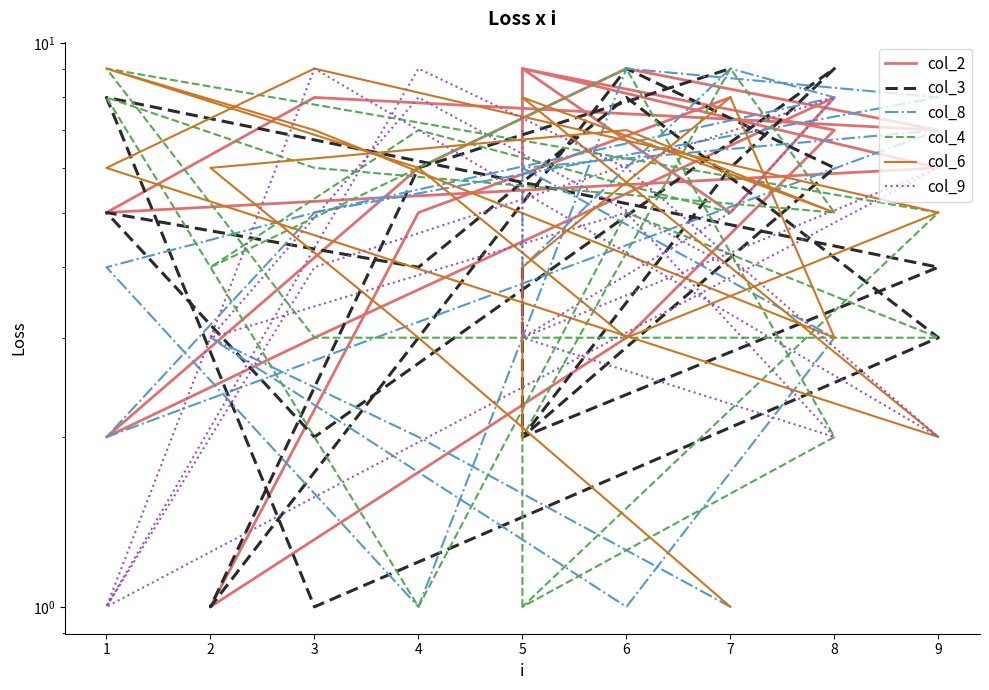

How many series are shown in this chart?

6